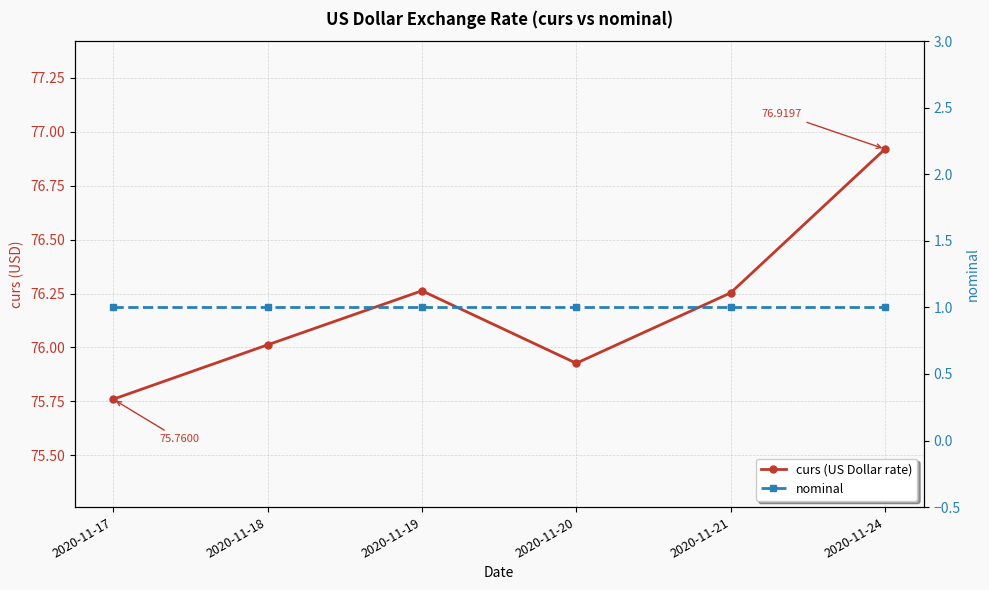

List the series in order of their peak value, highest first.

curs (US Dollar rate), nominal